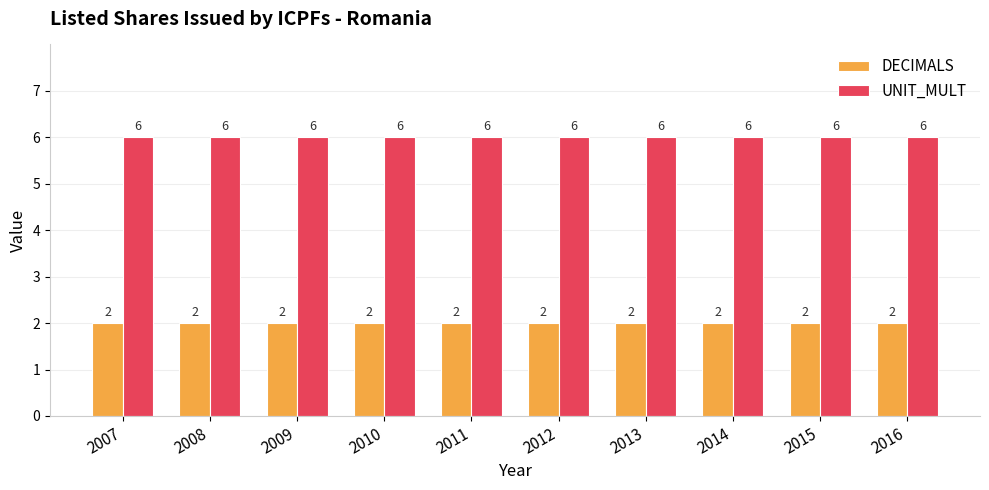

What value does the DECIMALS series have at 2007?

2